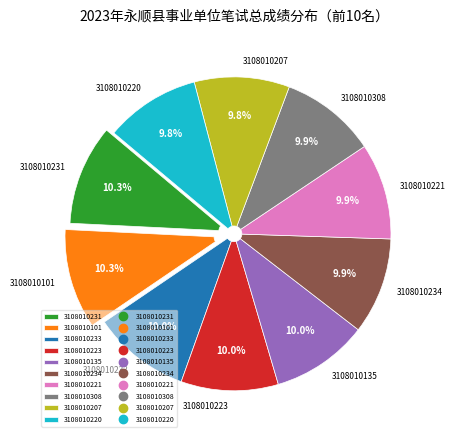

What is the ratio of the value at 3108010223 to the value at 3108010234?

1.0